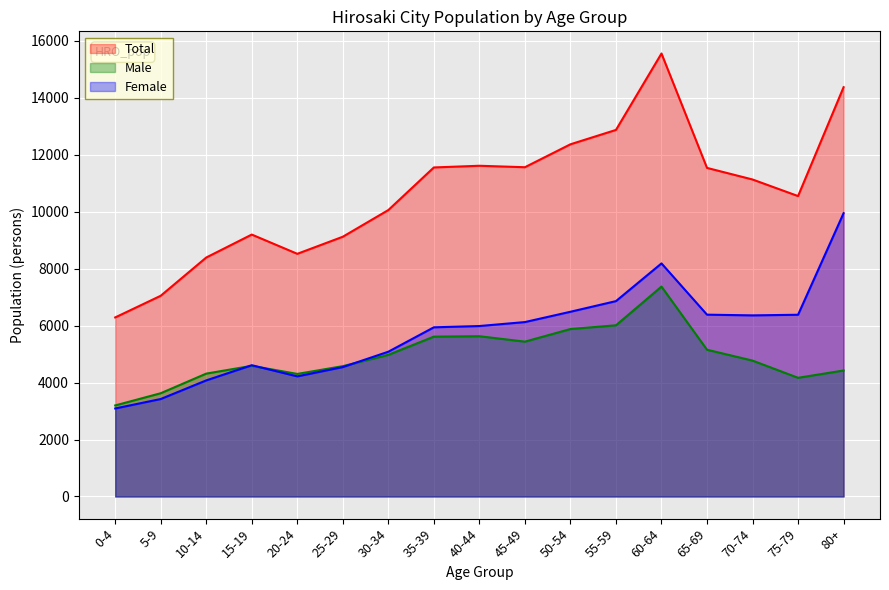

At which category does the chart reach its minimum across all series?

0-4